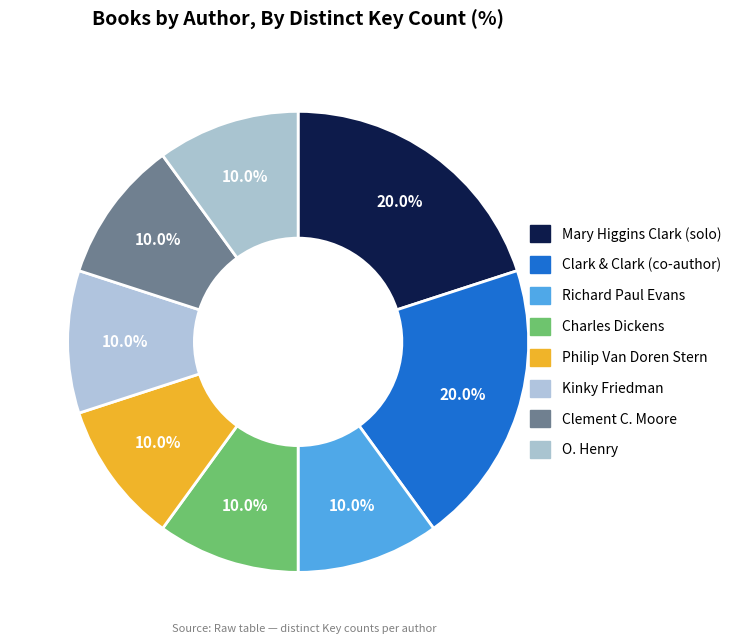

Count the number of slices in the pie.

8